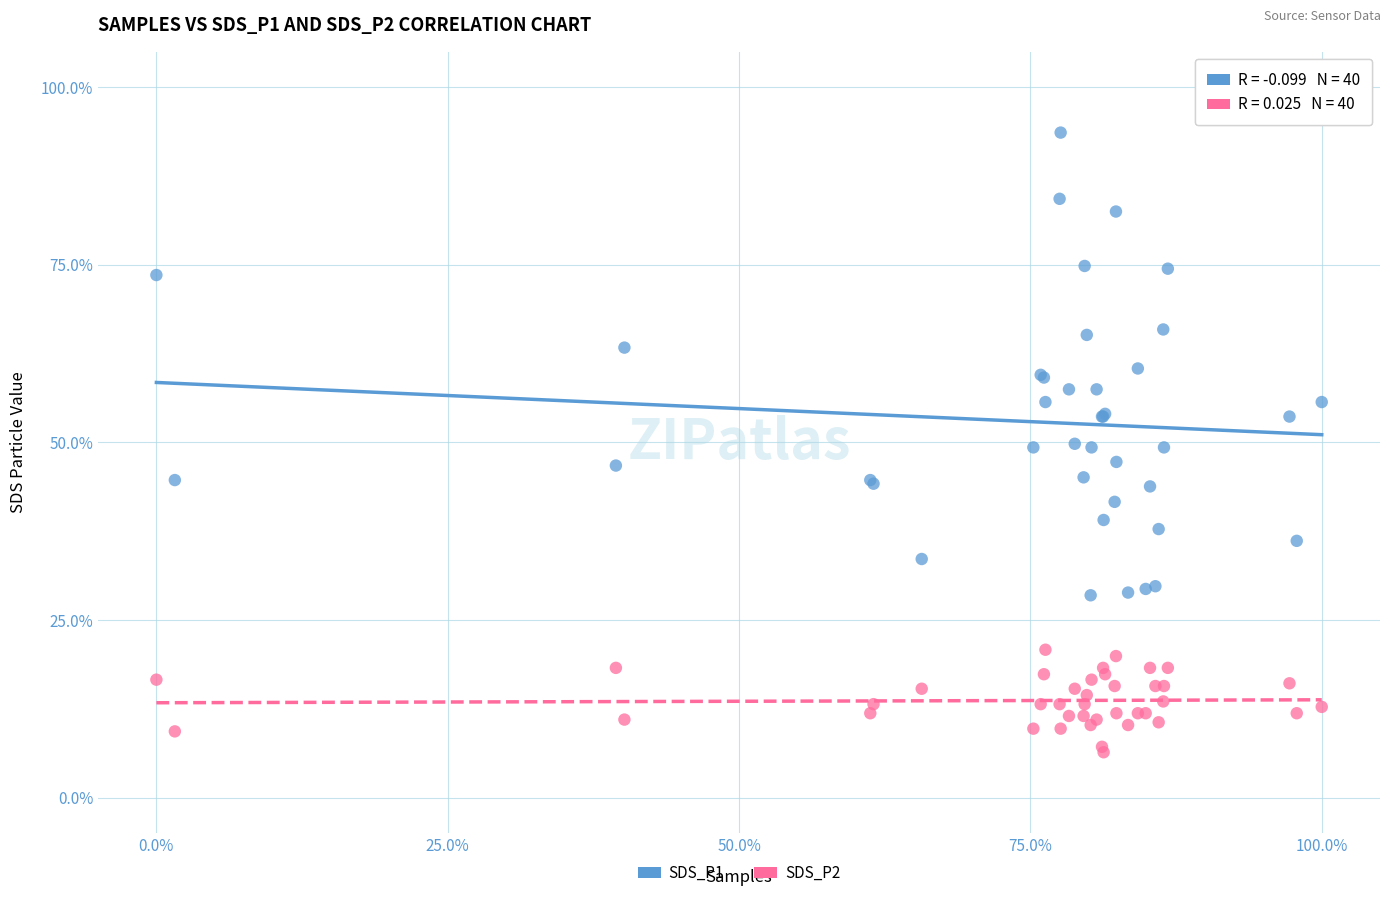

Which series contains the lowest Y value?

SDS_P2